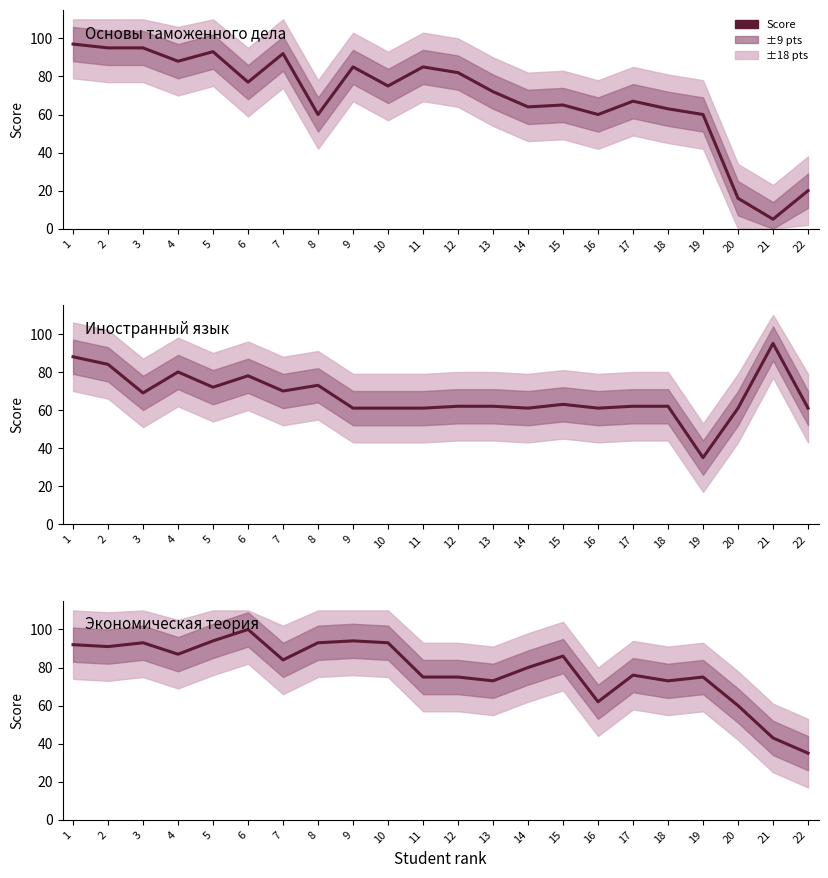

Is this an area chart (filled region under the line)?

No